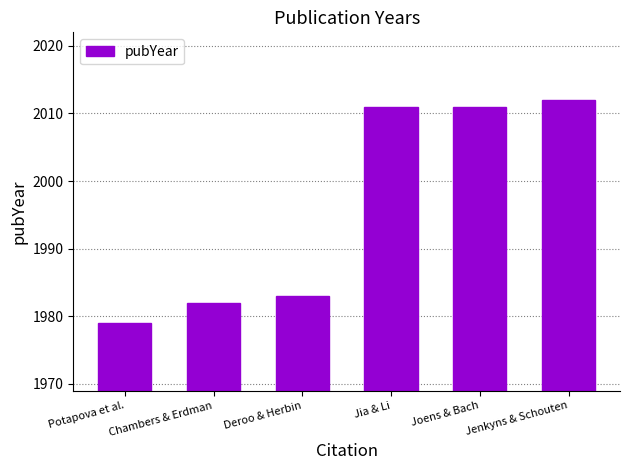

What is the sum of all values?

11978